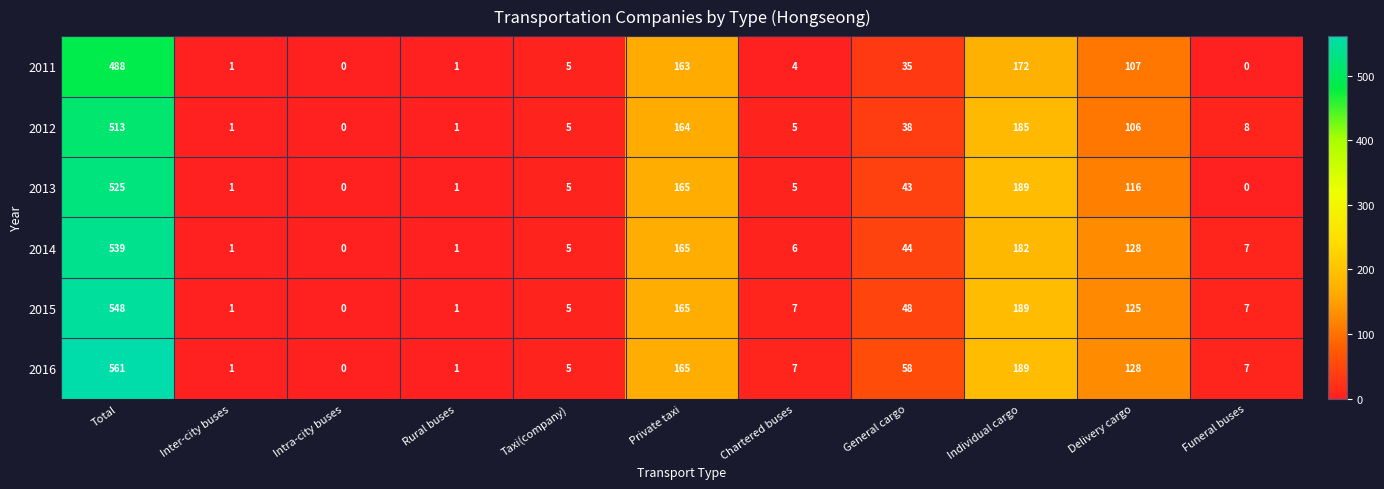

What is the difference between the maximum and minimum values in the 2016 series?

561